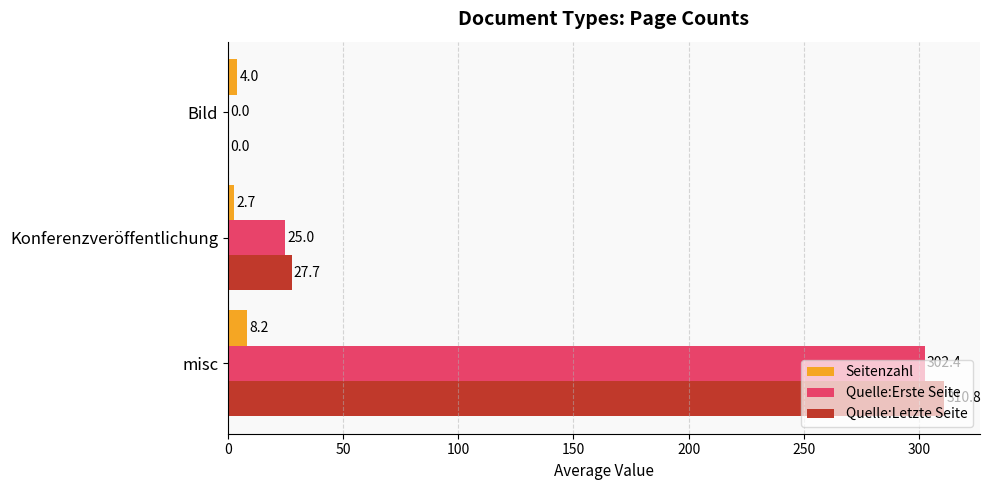

Is the value of Seitenzahl at Konferenzveröffentlichung greater than the value of Quelle:Letzte Seite at Konferenzveröffentlichung?

No